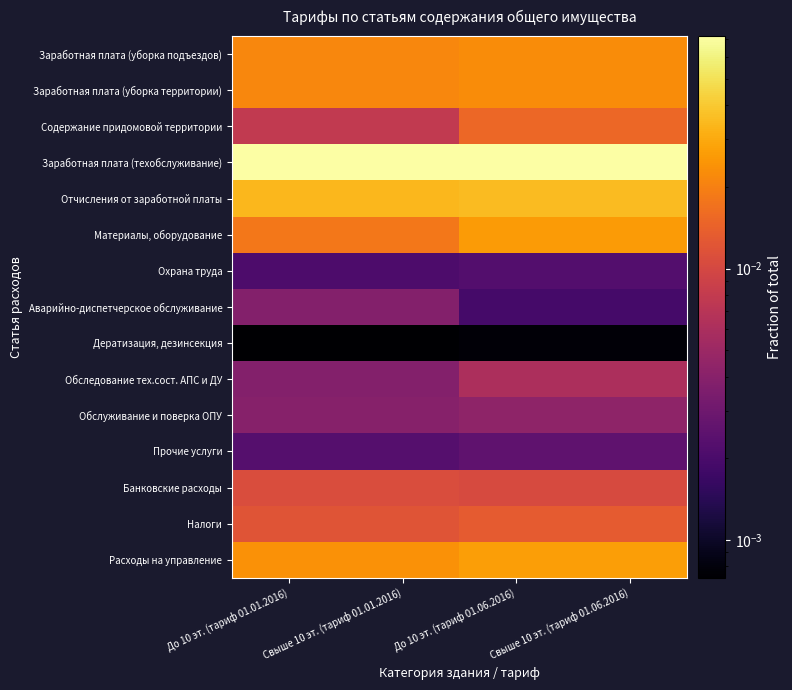

Reading left to right, list all the values displayed in this chart.

Заработная плата (уборка подъездов): До 10 эт. (тариф 01.01.2016)=0.0	Свыше 10 эт. (тариф 01.01.2016)=0.0	До 10 эт. (тариф 01.06.2016)=0.0	Свыше 10 эт. (тариф 01.06.2016)=0.0
Заработная плата (уборка территории): До 10 эт. (тариф 01.01.2016)=0.0	Свыше 10 эт. (тариф 01.01.2016)=0.0	До 10 эт. (тариф 01.06.2016)=0.0	Свыше 10 эт. (тариф 01.06.2016)=0.0
Содержание придомовой территории: До 10 эт. (тариф 01.01.2016)=0.0	Свыше 10 эт. (тариф 01.01.2016)=0.0	До 10 эт. (тариф 01.06.2016)=0.0	Свыше 10 эт. (тариф 01.06.2016)=0.0
Заработная плата (техобслуживание): До 10 эт. (тариф 01.01.2016)=0.1	Свыше 10 эт. (тариф 01.01.2016)=0.1	До 10 эт. (тариф 01.06.2016)=0.1	Свыше 10 эт. (тариф 01.06.2016)=0.1
Отчисления от заработной платы: До 10 эт. (тариф 01.01.2016)=0.0	Свыше 10 эт. (тариф 01.01.2016)=0.0	До 10 эт. (тариф 01.06.2016)=0.0	Свыше 10 эт. (тариф 01.06.2016)=0.0
Материалы, оборудование: До 10 эт. (тариф 01.01.2016)=0.0	Свыше 10 эт. (тариф 01.01.2016)=0.0	До 10 эт. (тариф 01.06.2016)=0.0	Свыше 10 эт. (тариф 01.06.2016)=0.0
Охрана труда: До 10 эт. (тариф 01.01.2016)=0.0	Свыше 10 эт. (тариф 01.01.2016)=0.0	До 10 эт. (тариф 01.06.2016)=0.0	Свыше 10 эт. (тариф 01.06.2016)=0.0
Аварийно-диспетчерское обслуживание: До 10 эт. (тариф 01.01.2016)=0.0	Свыше 10 эт. (тариф 01.01.2016)=0.0	До 10 эт. (тариф 01.06.2016)=0.0	Свыше 10 эт. (тариф 01.06.2016)=0.0
Дератизация, дезинсекция: До 10 эт. (тариф 01.01.2016)=0.0	Свыше 10 эт. (тариф 01.01.2016)=0.0	До 10 эт. (тариф 01.06.2016)=0.0	Свыше 10 эт. (тариф 01.06.2016)=0.0
Обследование тех.сост. АПС и ДУ: До 10 эт. (тариф 01.01.2016)=0.0	Свыше 10 эт. (тариф 01.01.2016)=0.0	До 10 эт. (тариф 01.06.2016)=0.0	Свыше 10 эт. (тариф 01.06.2016)=0.0
Обслуживание и поверка ОПУ: До 10 эт. (тариф 01.01.2016)=0.0	Свыше 10 эт. (тариф 01.01.2016)=0.0	До 10 эт. (тариф 01.06.2016)=0.0	Свыше 10 эт. (тариф 01.06.2016)=0.0
Прочие услуги: До 10 эт. (тариф 01.01.2016)=0.0	Свыше 10 эт. (тариф 01.01.2016)=0.0	До 10 эт. (тариф 01.06.2016)=0.0	Свыше 10 эт. (тариф 01.06.2016)=0.0
Банковские расходы: До 10 эт. (тариф 01.01.2016)=0.0	Свыше 10 эт. (тариф 01.01.2016)=0.0	До 10 эт. (тариф 01.06.2016)=0.0	Свыше 10 эт. (тариф 01.06.2016)=0.0
Налоги: До 10 эт. (тариф 01.01.2016)=0.0	Свыше 10 эт. (тариф 01.01.2016)=0.0	До 10 эт. (тариф 01.06.2016)=0.0	Свыше 10 эт. (тариф 01.06.2016)=0.0
Расходы на управление: До 10 эт. (тариф 01.01.2016)=0.0	Свыше 10 эт. (тариф 01.01.2016)=0.0	До 10 эт. (тариф 01.06.2016)=0.0	Свыше 10 эт. (тариф 01.06.2016)=0.0